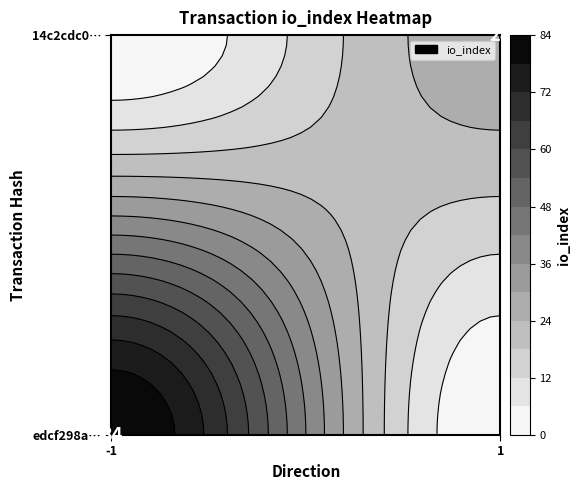

Rank the series by their maximum value, from highest to lowest.

edcf298a240ba8f48354e9959d59e28895e8333, 14c2cdc0259f1ca19eb9d56c3fb79c688ae98d8